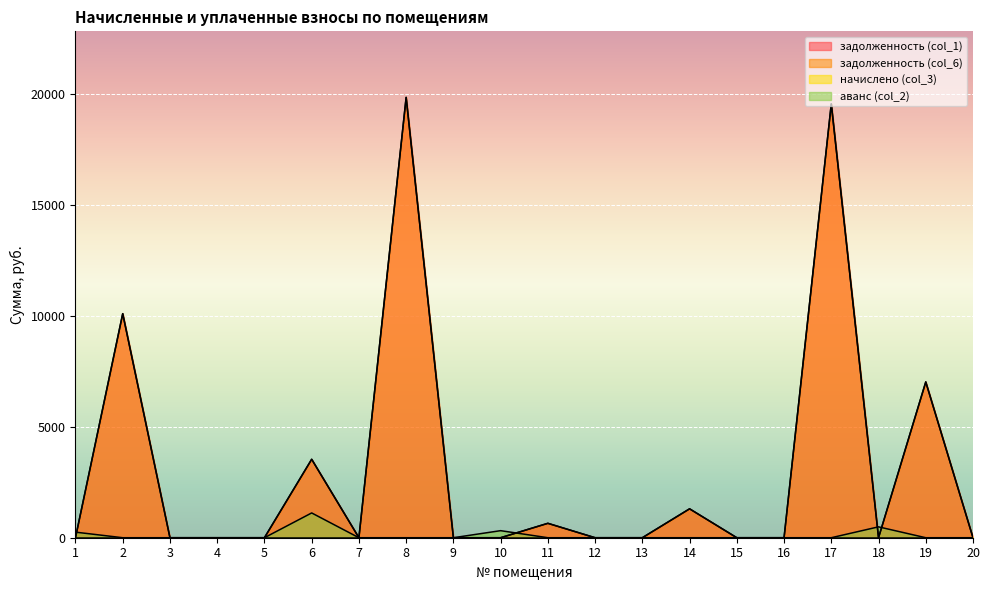

At which category is the sum across all series the highest?

8